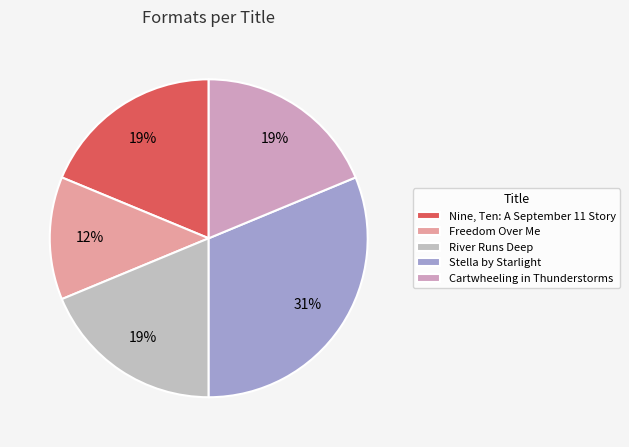

Combined, do Cartwheeling in Thunderstorms and River Runs Deep account for over 50%?

No